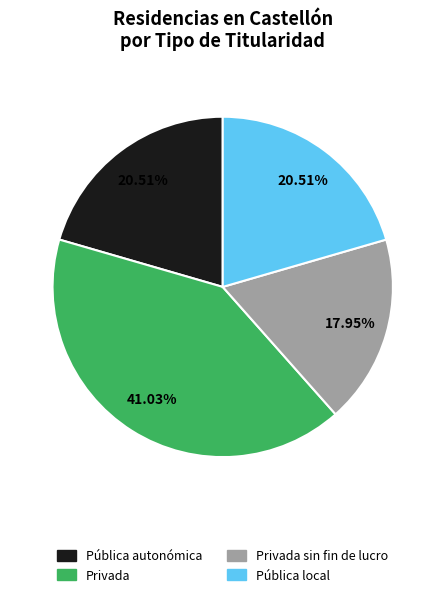

The Pública local slice represents 28% of the pie. True or false?

False